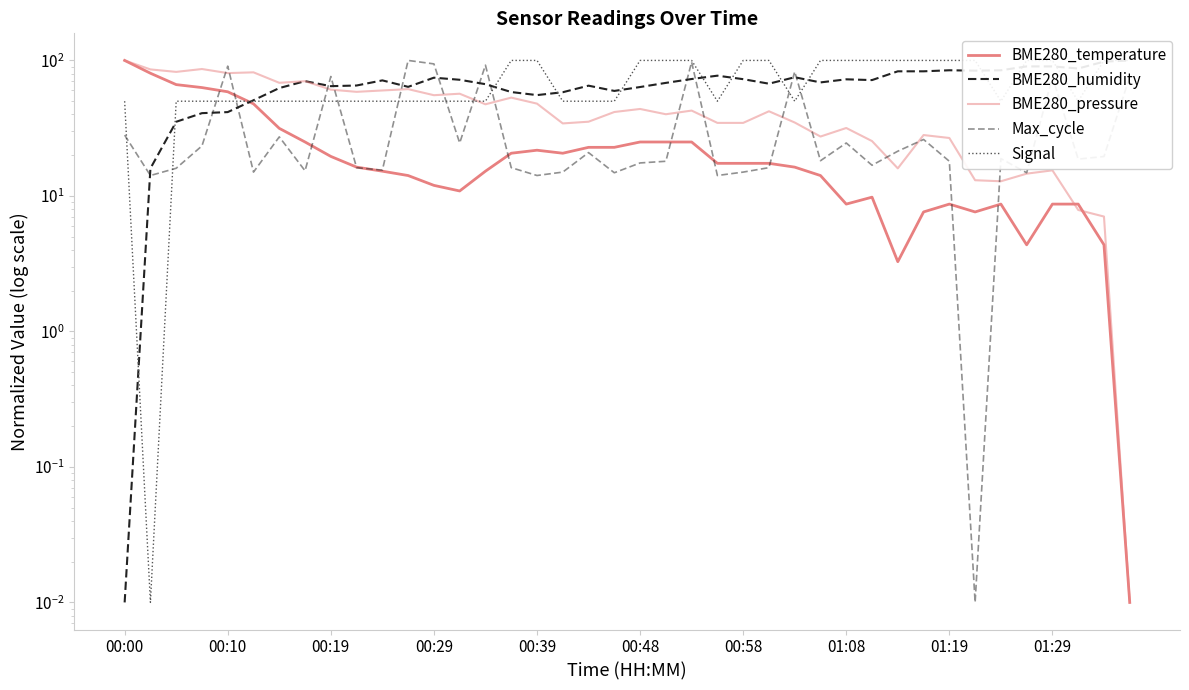

Between which two adjacent categories do BME280_temperature and BME280_pressure first intersect?

36 and 37